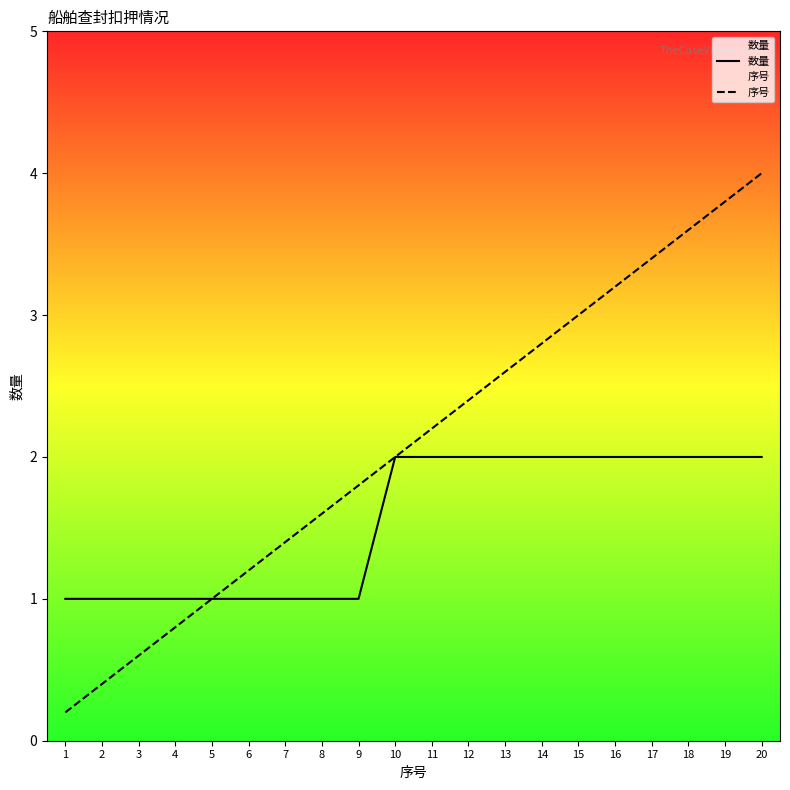

What is the sum of all 数量 values?

31.0